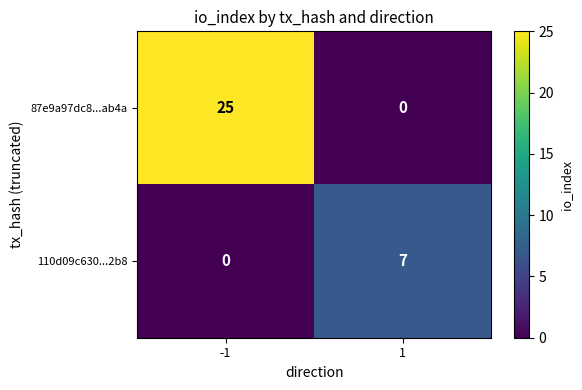

At how many categories does at least one series exceed 18?

1